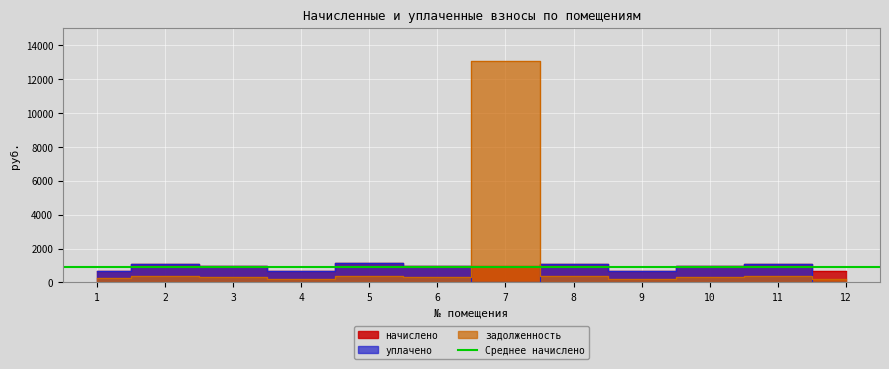

Between 4 and 6, which is larger?

6